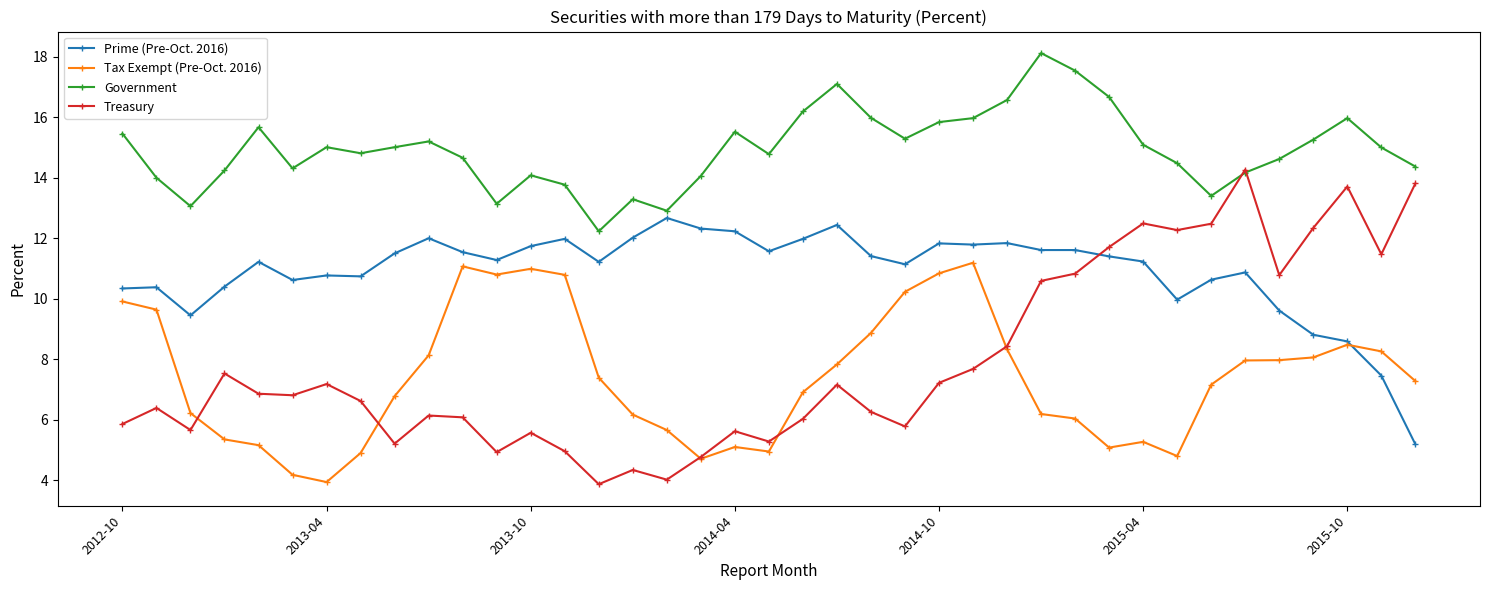

What is the maximum value for Prime (Pre-Oct. 2016)?

12.7